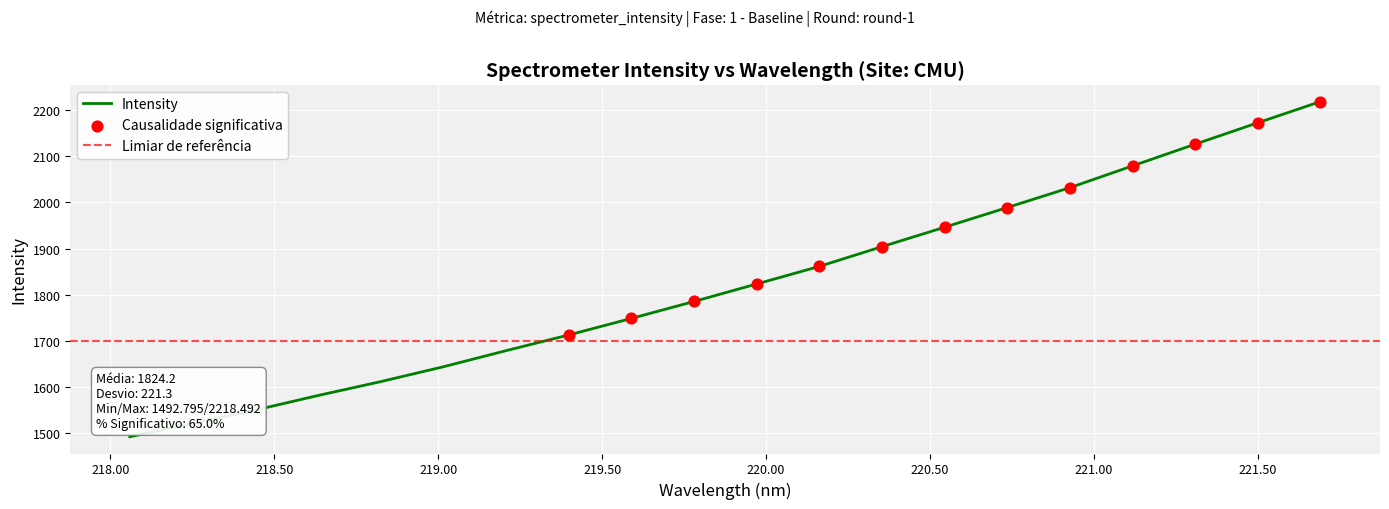

Which has a higher value, 220.9264 or 219.589?

220.9264